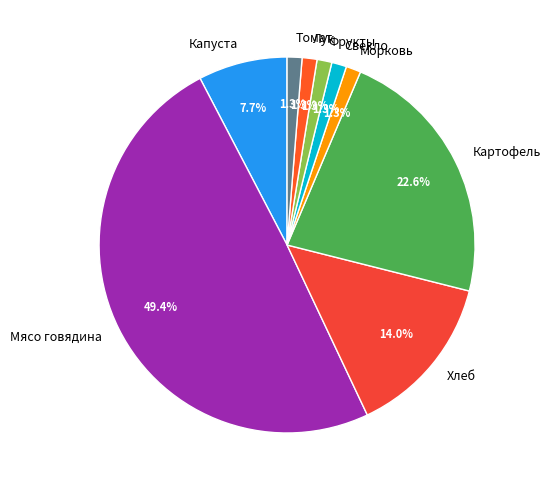

Combined, do Томат and Картофель account for over 50%?

No